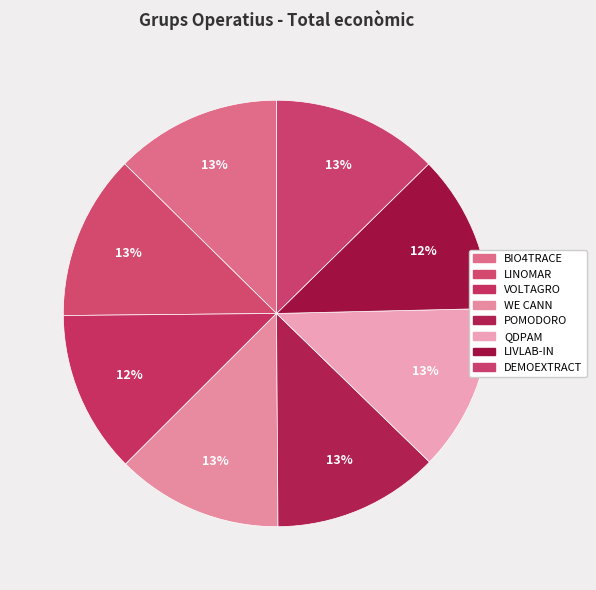

To the nearest percent, what is the average slice percentage?

12%